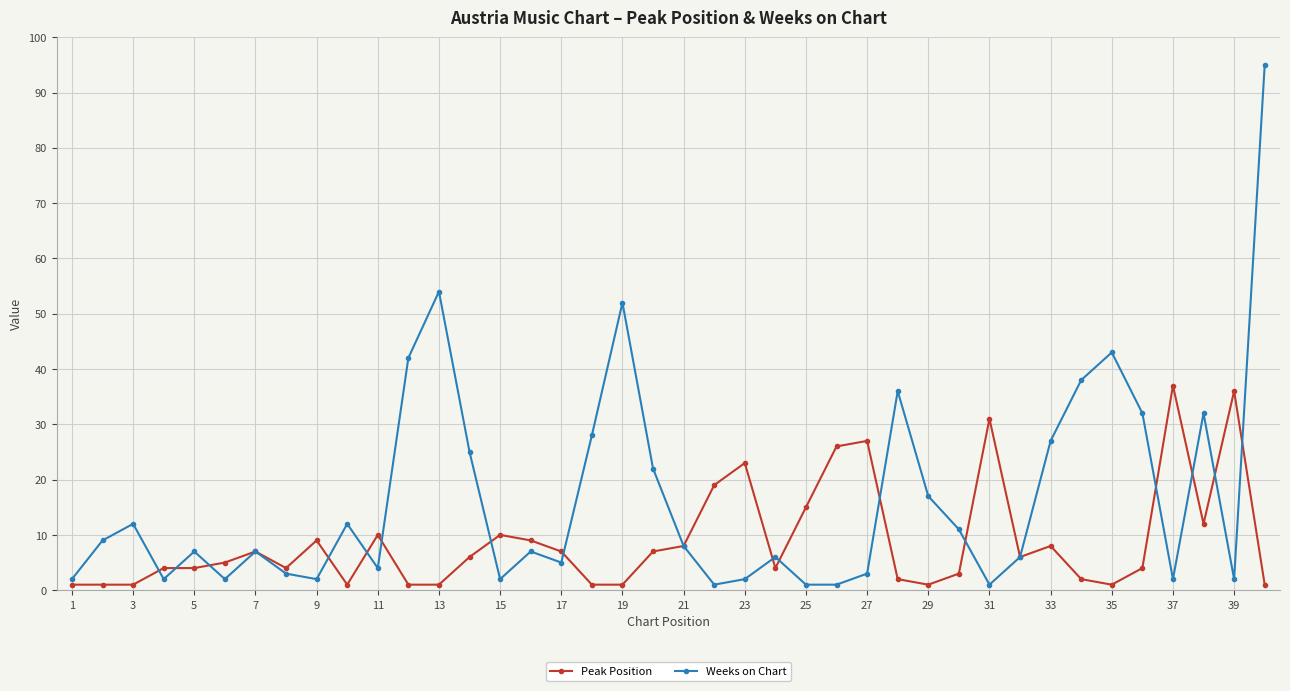

Reading left to right, transcribe all the data shown in this chart.

Peak Position: 1	1	1	4	4	5	7	4	9	1	10	1	1	6	10	9	7	1	1	7	8	19	23	4	15	26	27	2	1	3	31	6	8	2	1	4	37	12	36	1
Weeks on Chart: 2	9	12	2	7	2	7	3	2	12	4	42	54	25	2	7	5	28	52	22	8	1	2	6	1	1	3	36	17	11	1	6	27	38	43	32	2	32	2	95